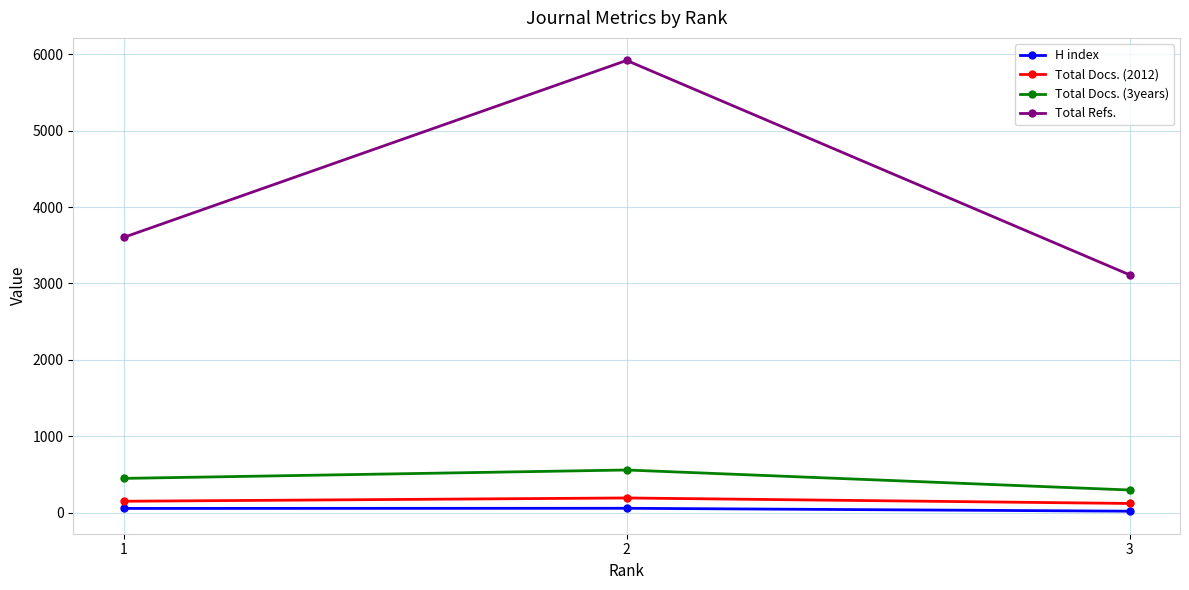

What is the sum of all Total Refs. values?

12632